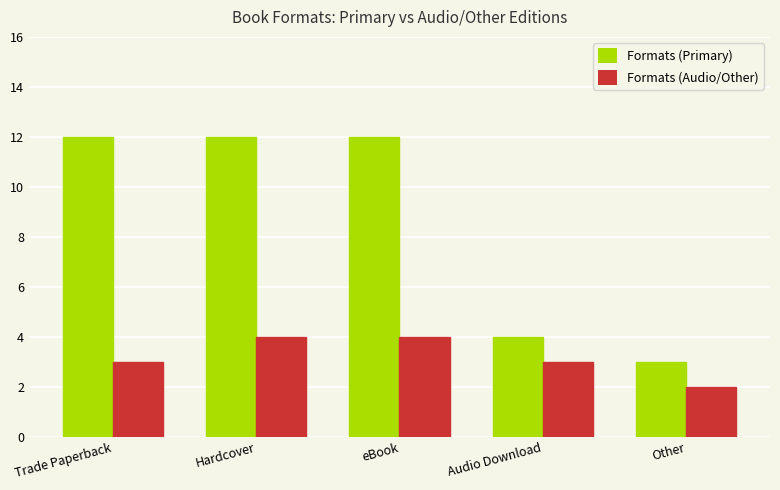

Reading left to right, transcribe all the data shown in this chart.

Formats (Primary): Trade Paperback=12	Hardcover=12	eBook=12	Audio Download=4	Other=3
Formats (Audio/Other): Trade Paperback=3	Hardcover=4	eBook=4	Audio Download=3	Other=2